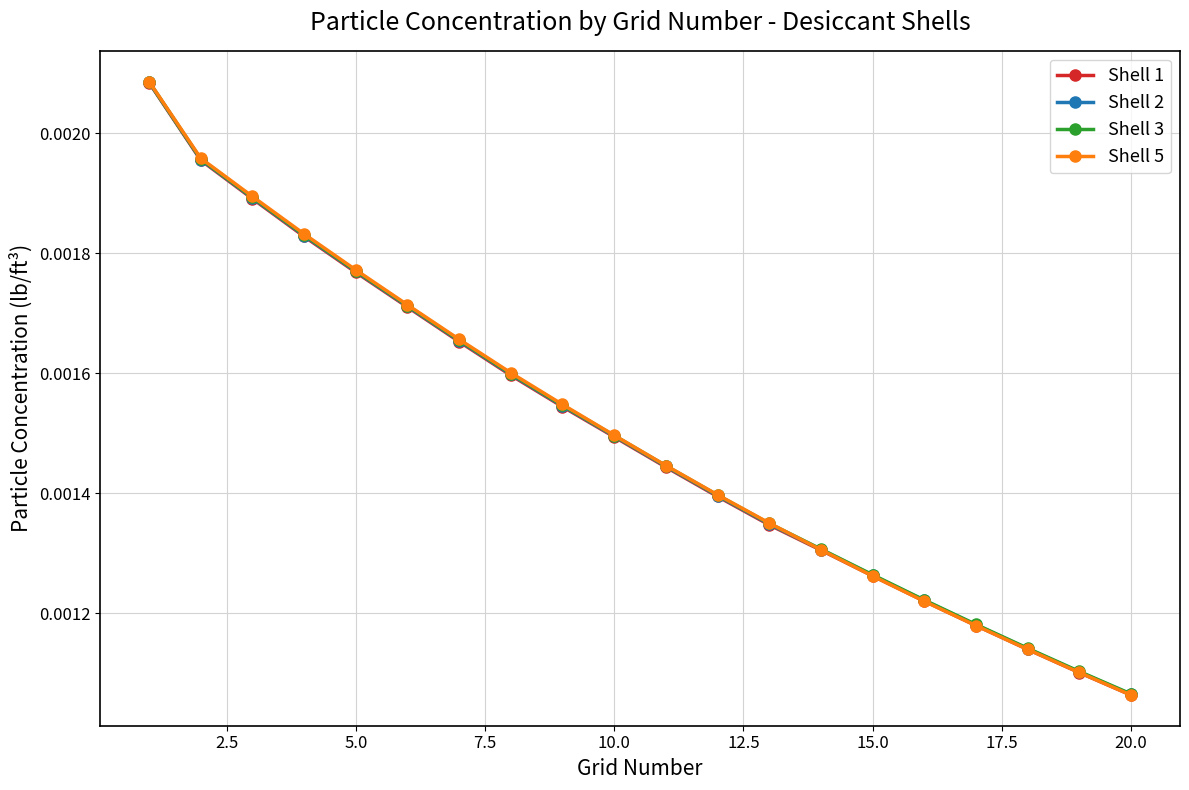

Which series has the widest spread of values?

Shell 5